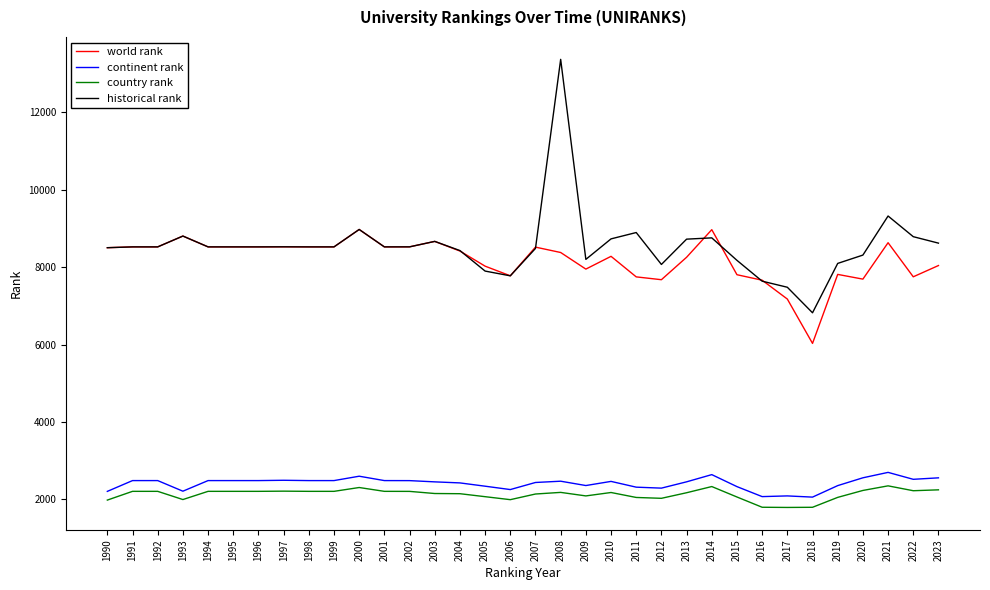

Which series has the largest range (max minus min)?

historical rank